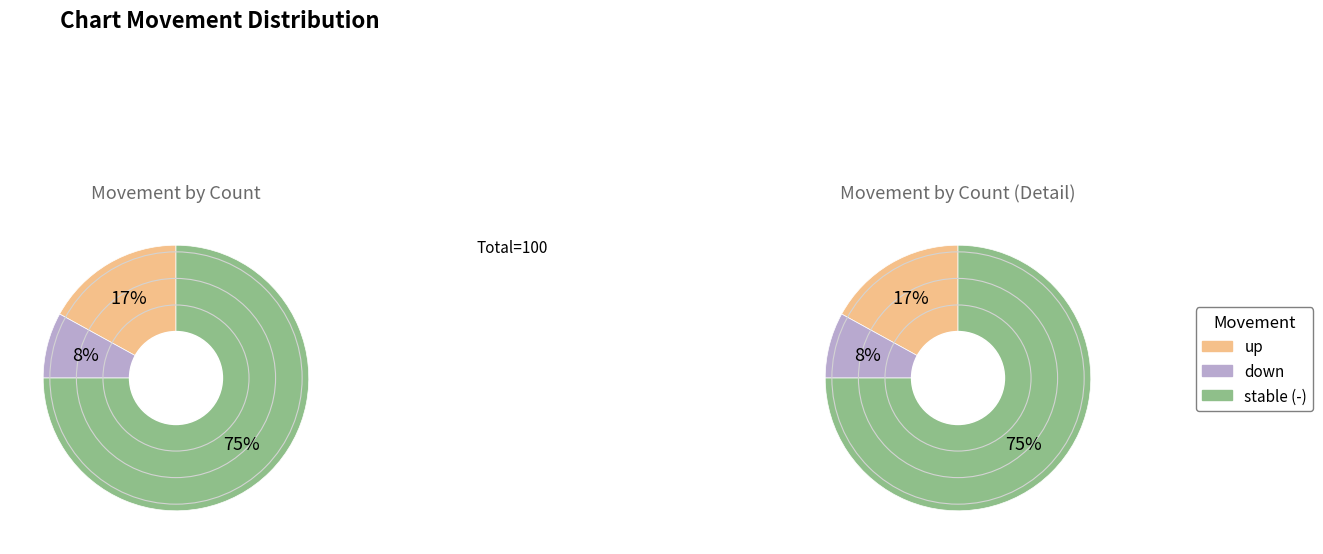

Does any single category account for the majority?

Yes